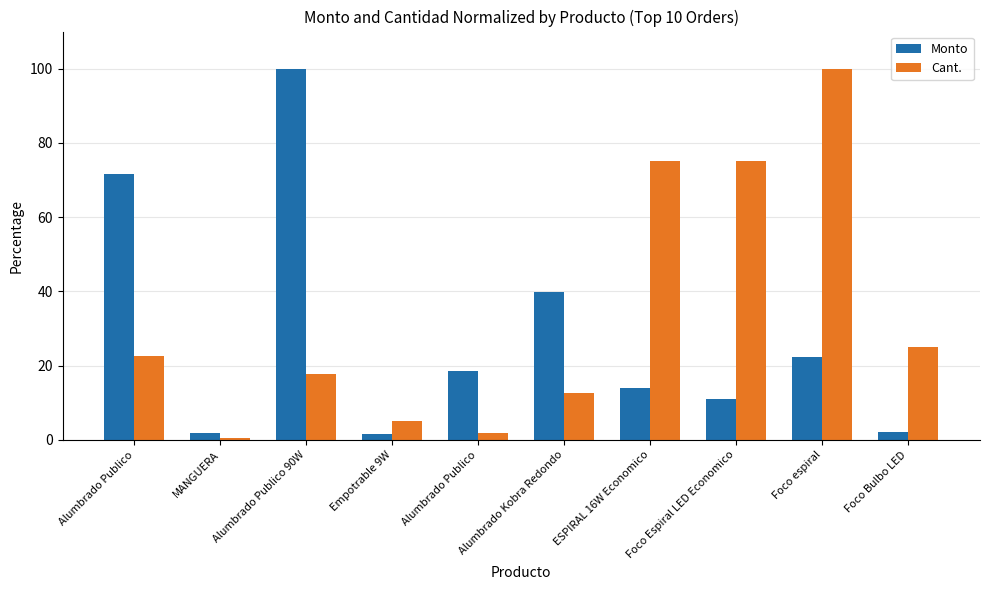

True or false: Monto has a value of 100.0 at Alumbrado Publico 90W.

True